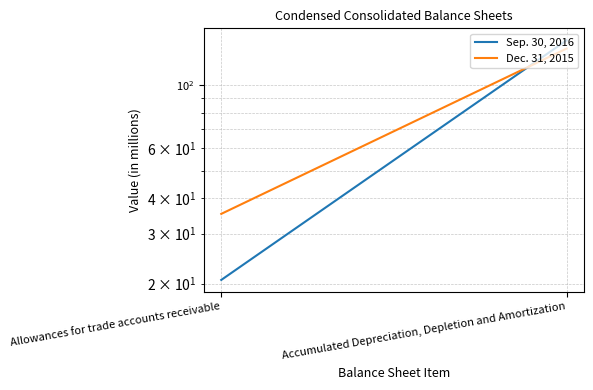

What is the sum of all Dec. 31, 2015 values?

169.7